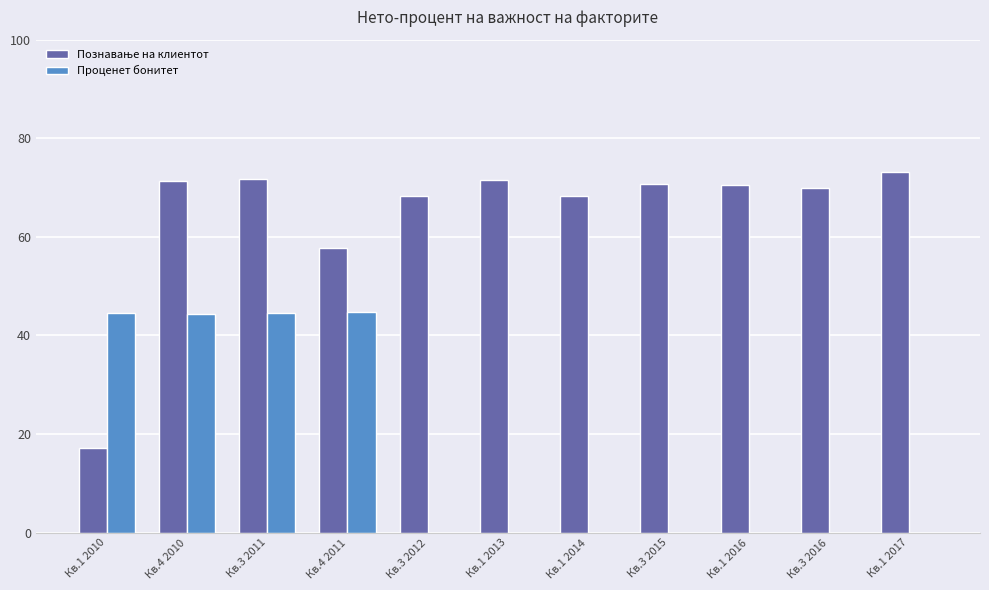

What is the difference between the Проценет бонитет values at Кв.4 2010 and Кв.1 2010?

0.2